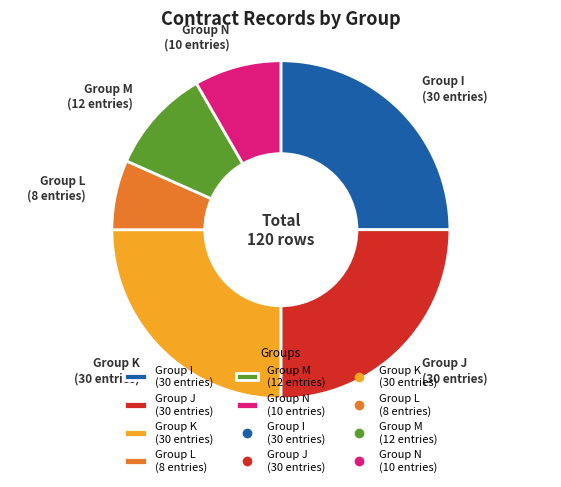

Do Group M (12 entries) and Group N (10 entries) together represent more than half of the pie?

No